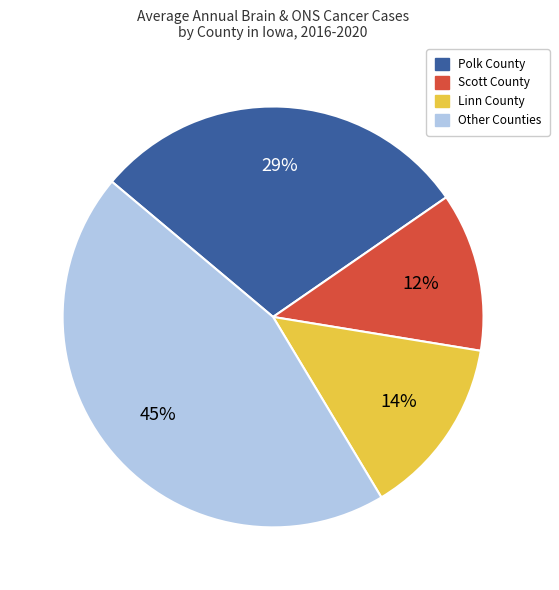

To the nearest percent, what is the average slice percentage?

25%